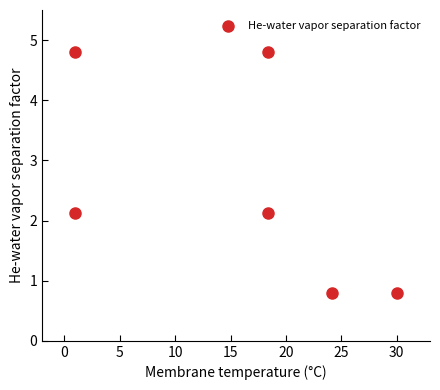

What is the average Y value?

2.6